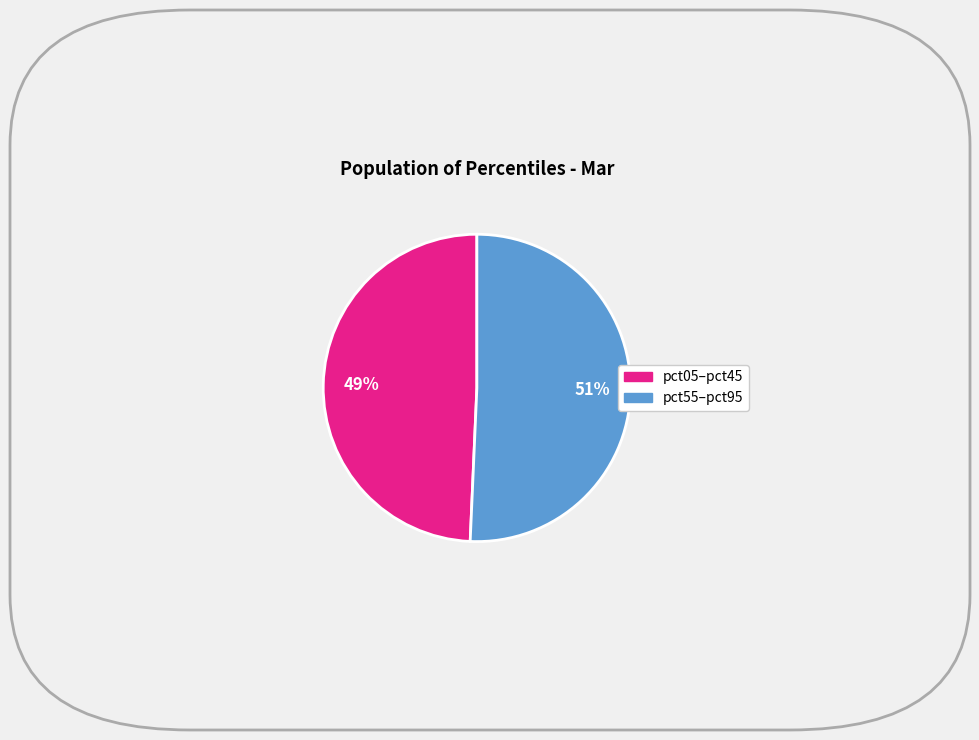

Count the number of slices in the pie.

2